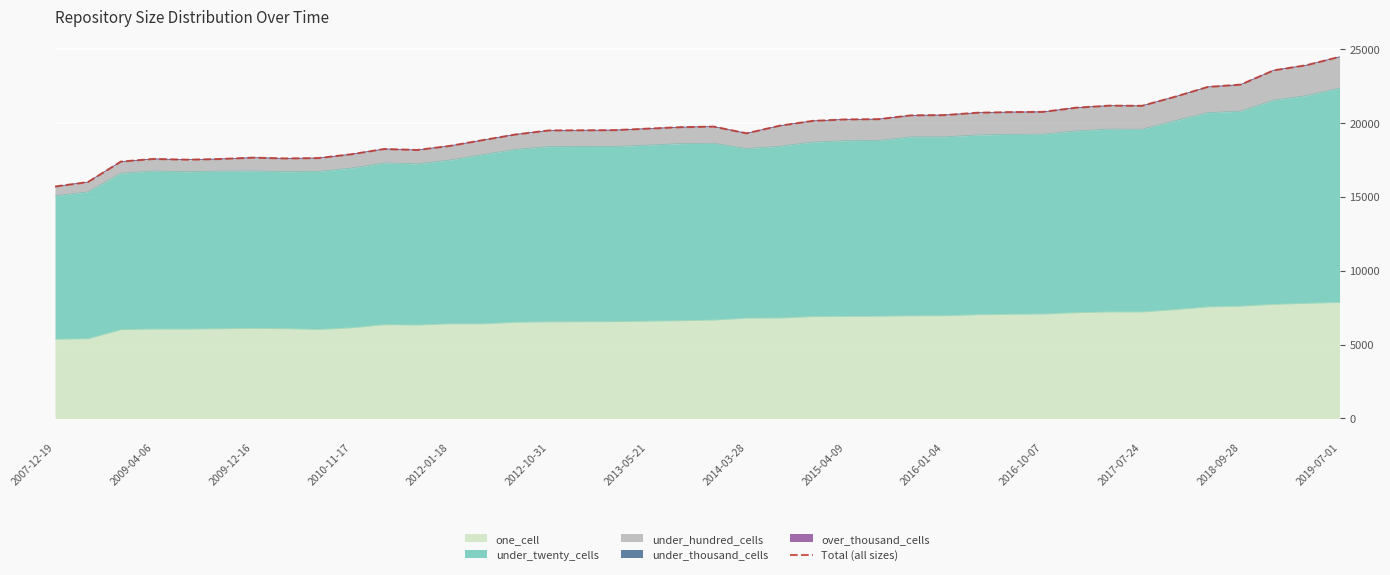

How many points are higher than both their immediate neighbors (excluding endpoints)?

5